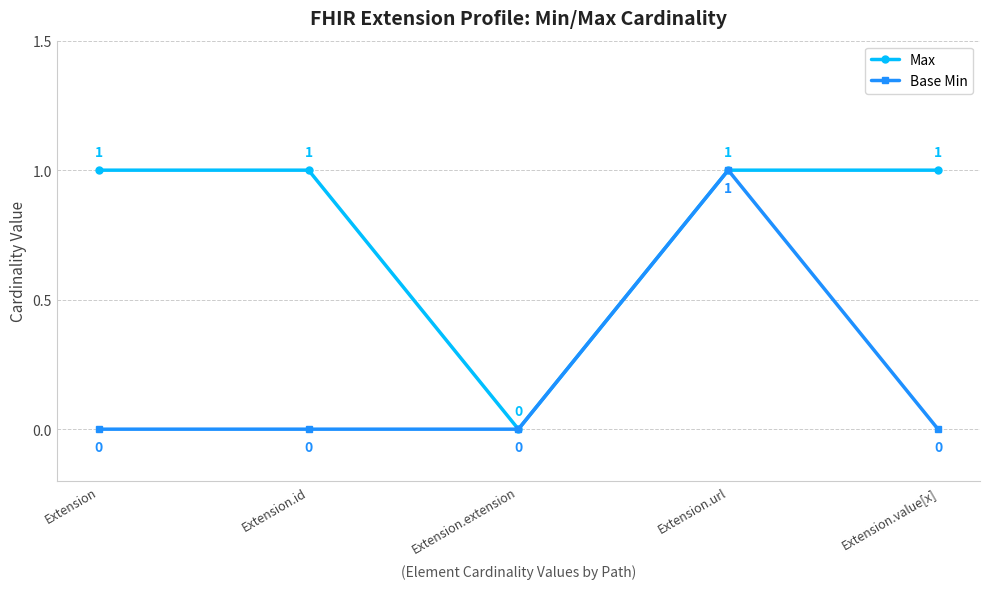

What is the total value across all series at Extension.value[x]?

1